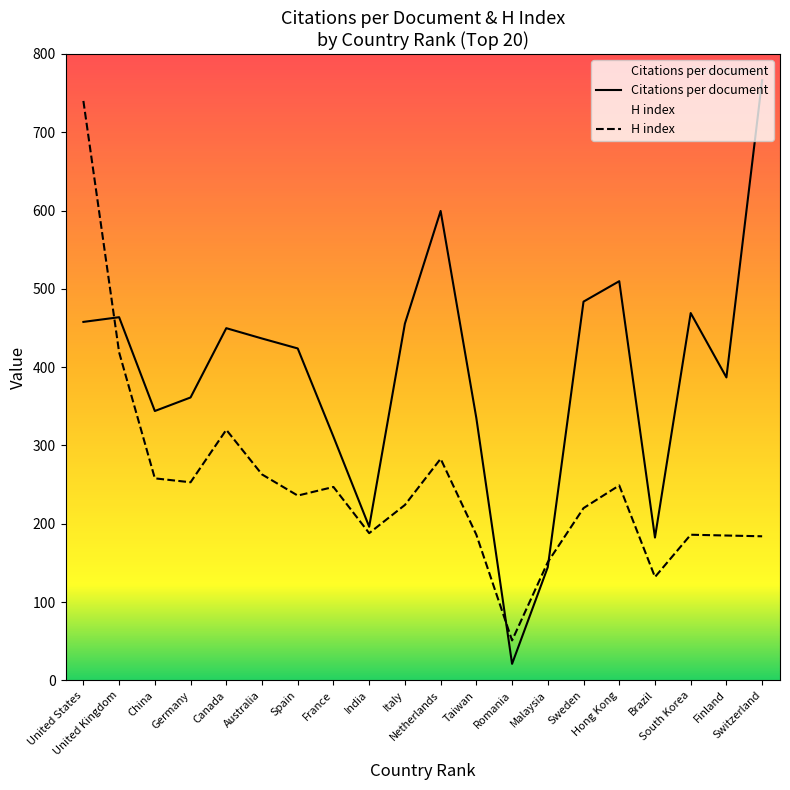

What is the difference between the second highest and second lowest values in the H index series?

287.0